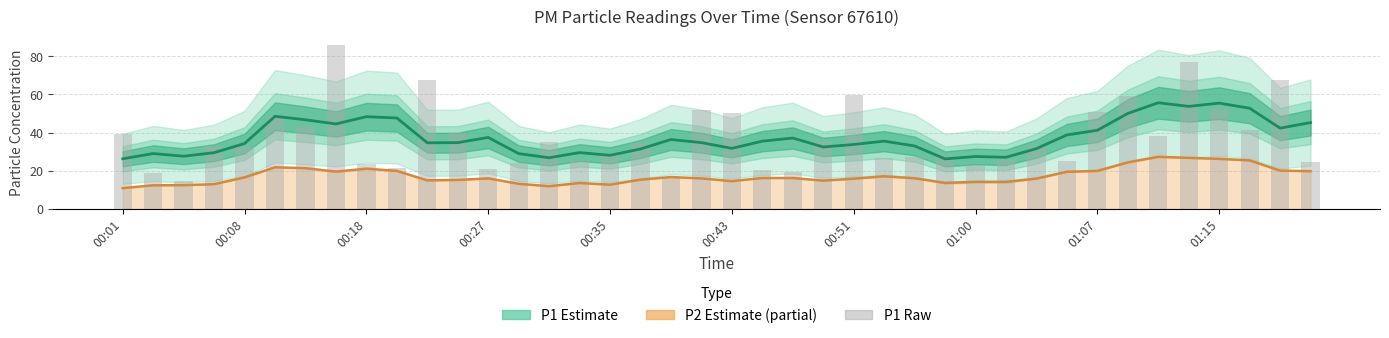

What position from the left is 19?

20